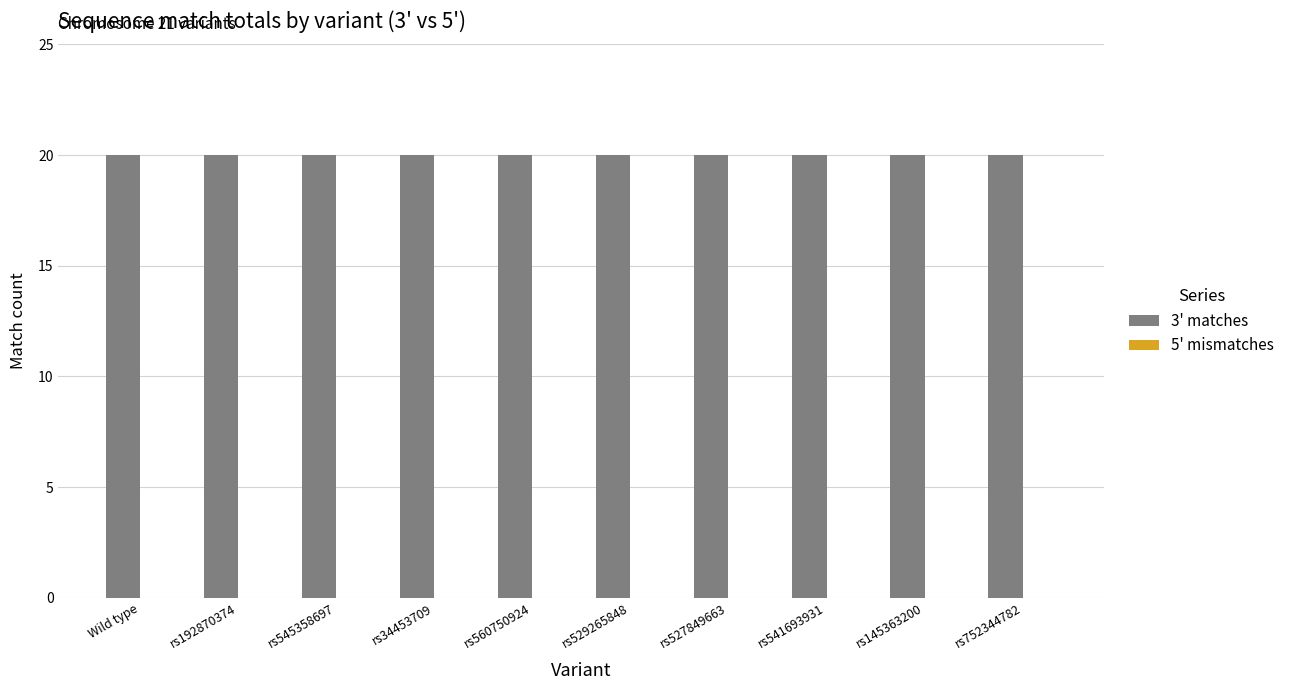

Is it true that 3' matches equals 34 at rs529265848?

False